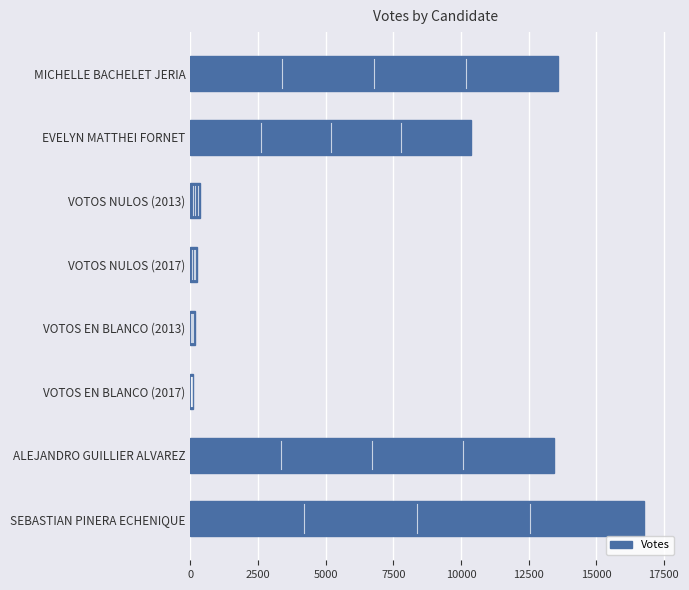

How many data points does each series have?

8